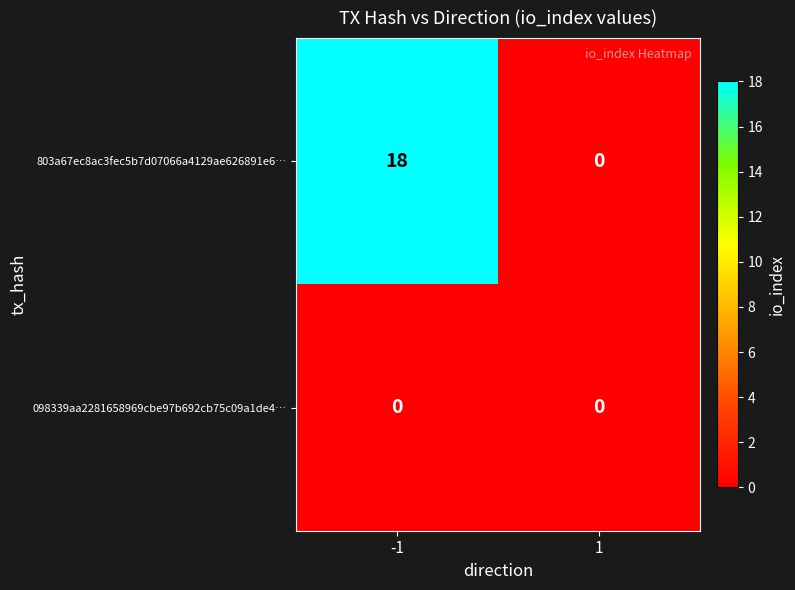

Which series has the largest range (max minus min)?

803a67ec8ac3fec5b7d07066a4129ae626891e6…